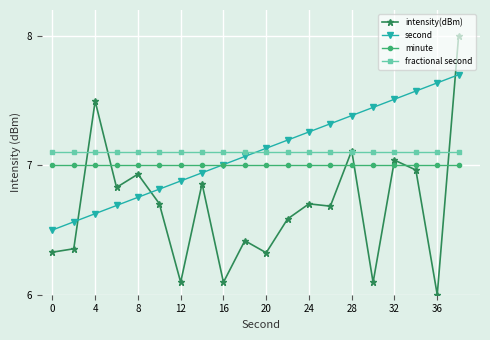

Which series has the widest spread of values?

intensity(dBm)